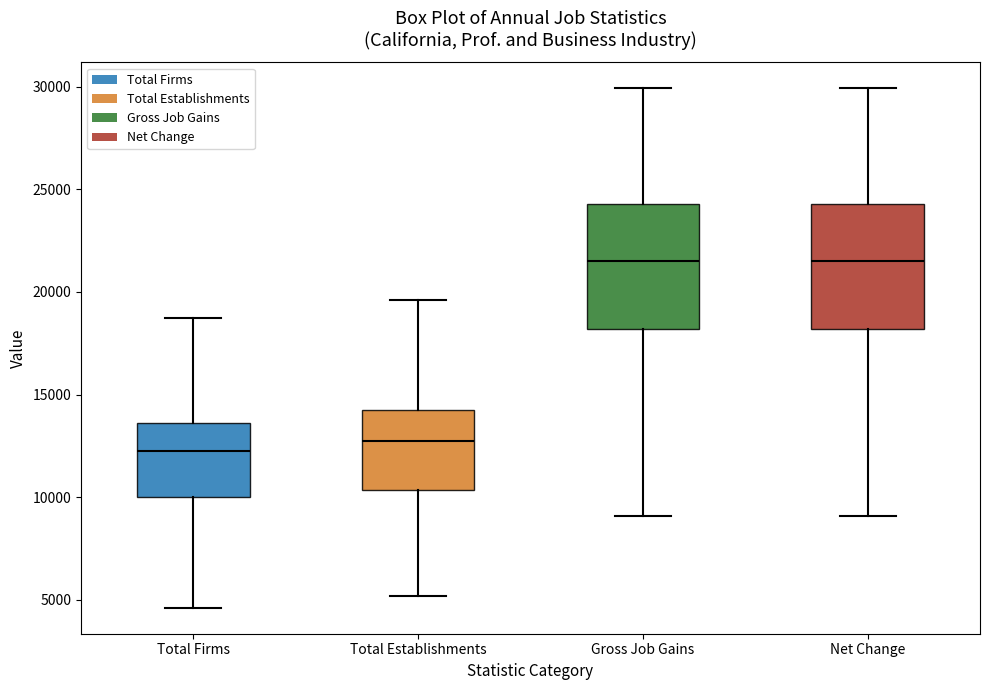

Reading left to right, read every box against the y-axis: the position of its median line, the range the box covers, and the ends of its whiskers. The values are not printed on the chart, so give them approximately, as read against the axis.

Total Firms: median 12000, box 10000 to 13500, whiskers 4500 to 18500
Total Establishments: median 12500, box 10500 to 14000, whiskers 5000 to 19500
Gross Job Gains: median 21500, box 18000 to 24500, whiskers 9000 to 30000
Net Change: median 21500, box 18000 to 24500, whiskers 9000 to 30000